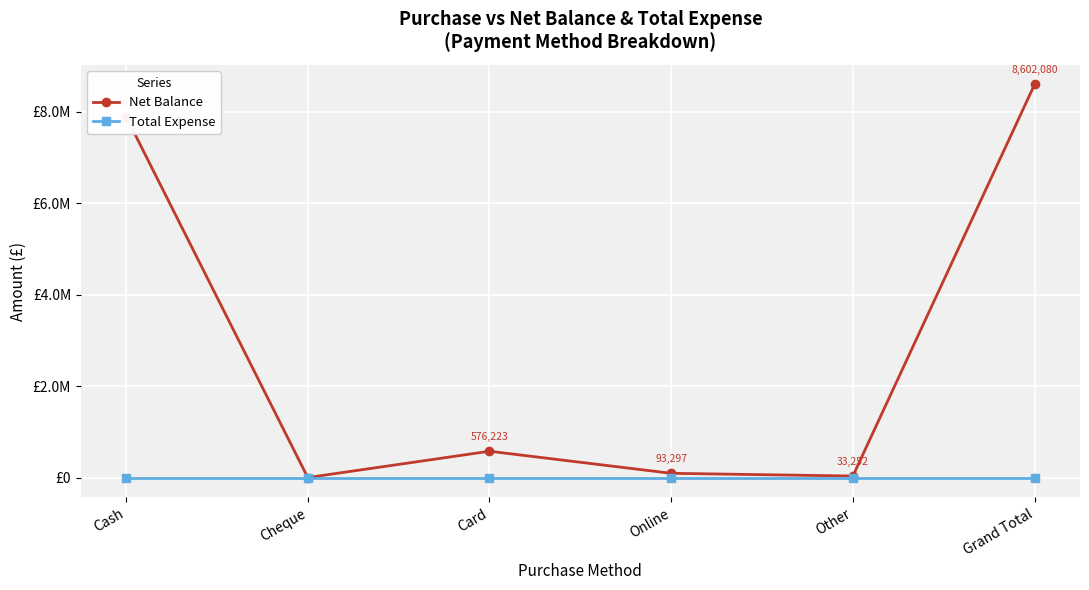

Where does the Net Balance series first go above 576223?

Cash